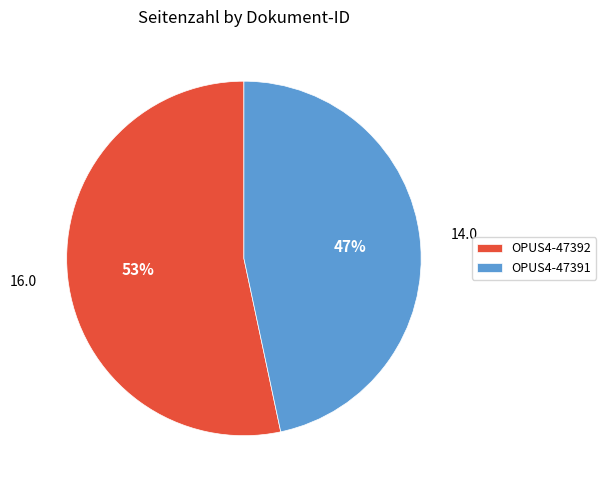

To the nearest percent, what is the average slice percentage?

50%